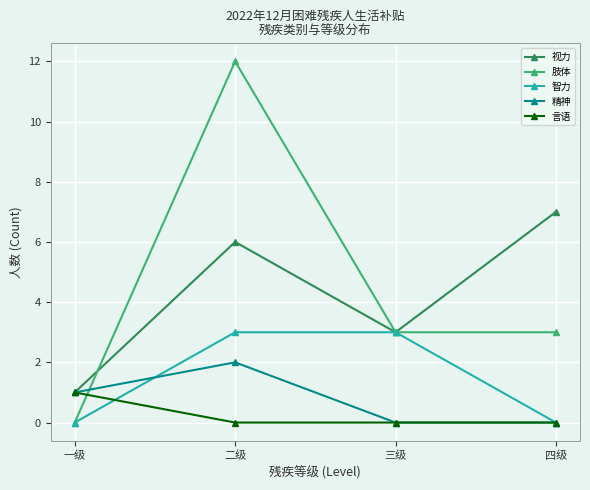

How many 精神 values are between 0 and 2?

4